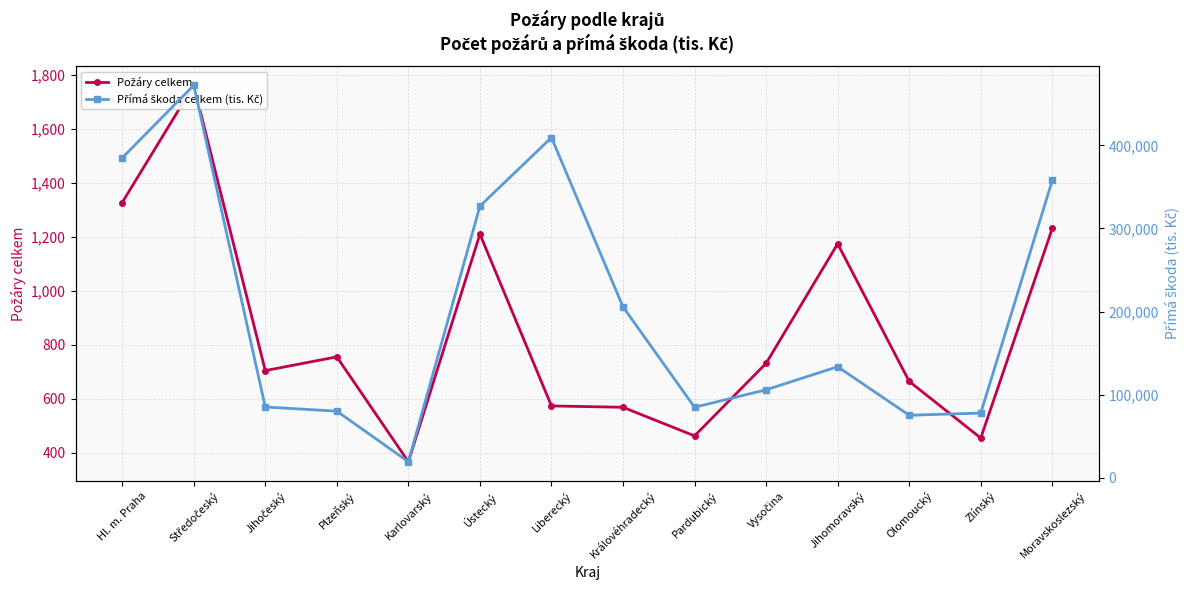

At which category does Přímá škoda celkem (tis. Kč) reach its first local peak?

Středočeský